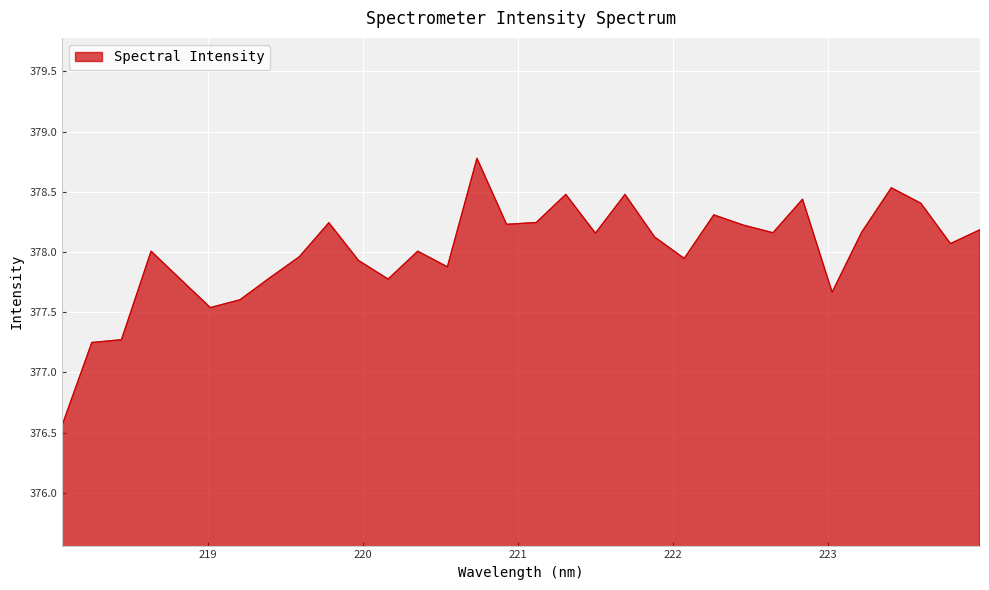

What is the greatest value displayed?

378.8